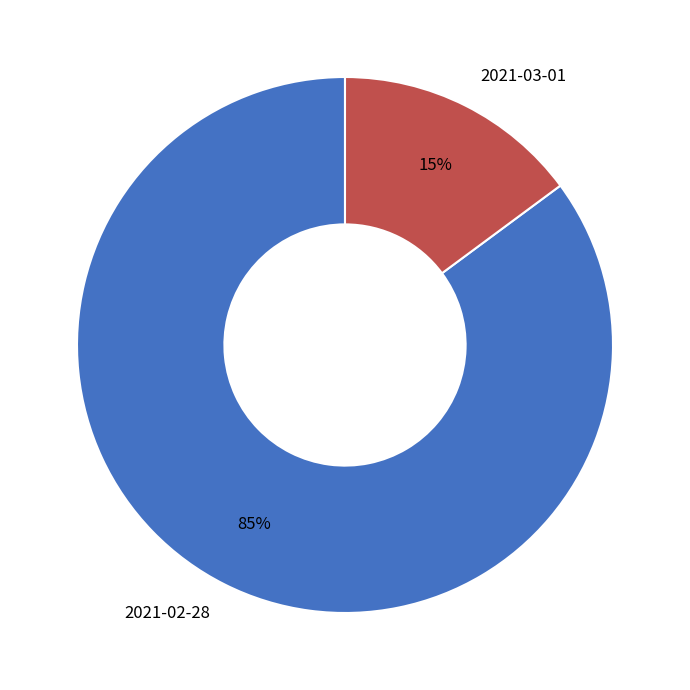

What is the majority slice?

2021-02-28